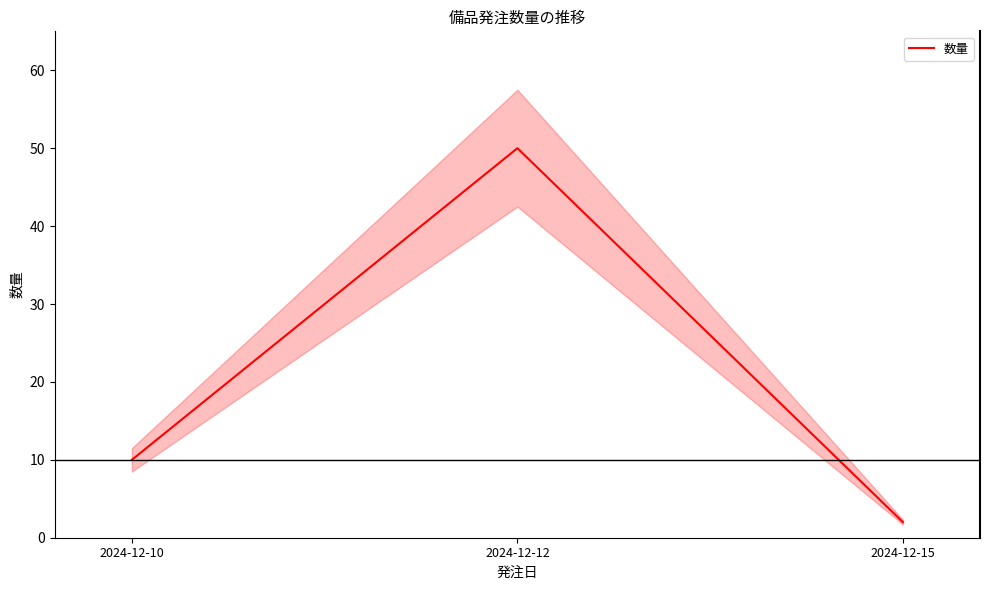

True or false: the data shows 10 at 2024-12-10.

True